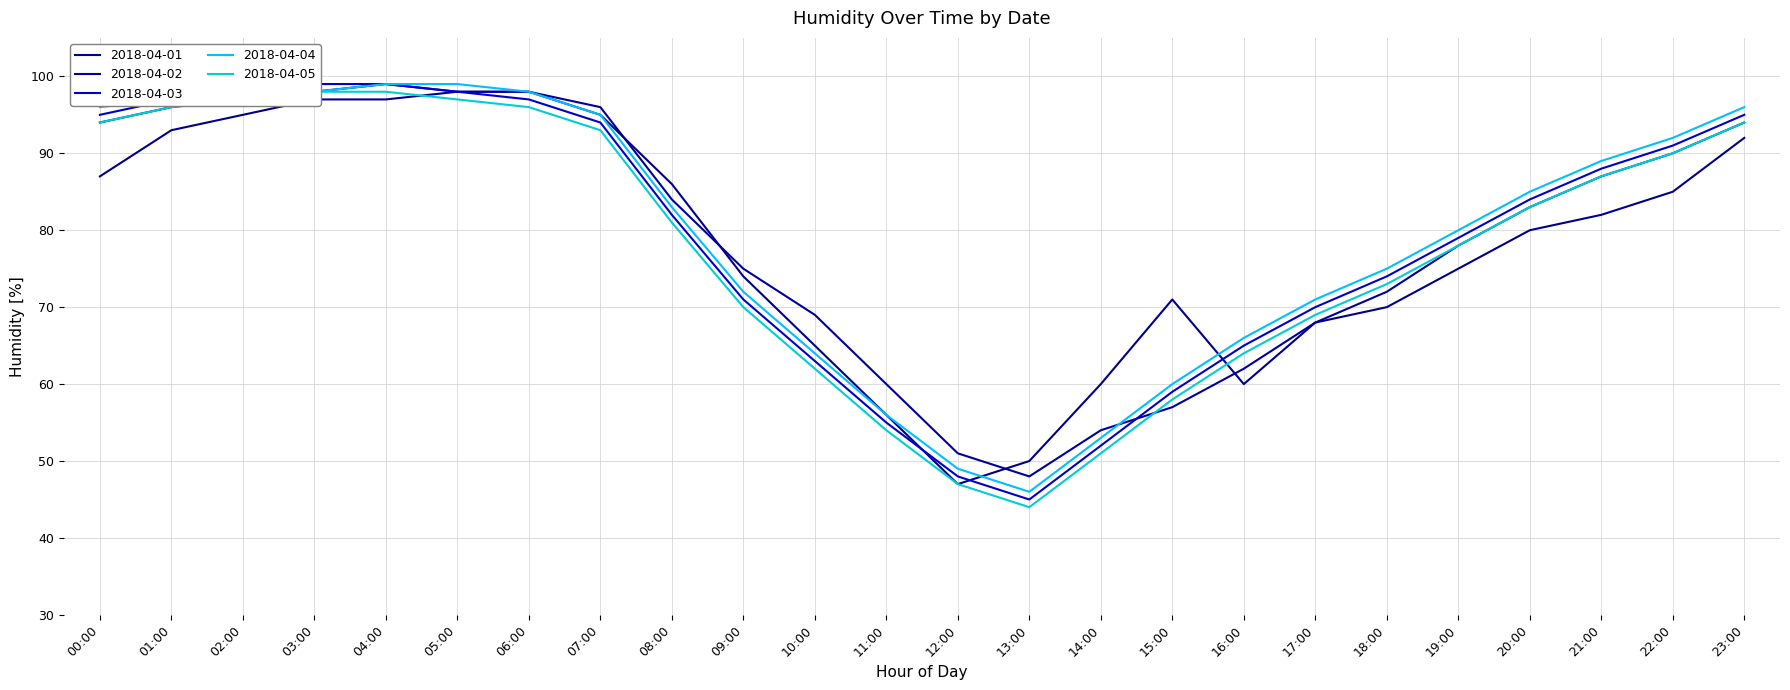

What is the approximate value of 2018-04-05 at 00:00?

94